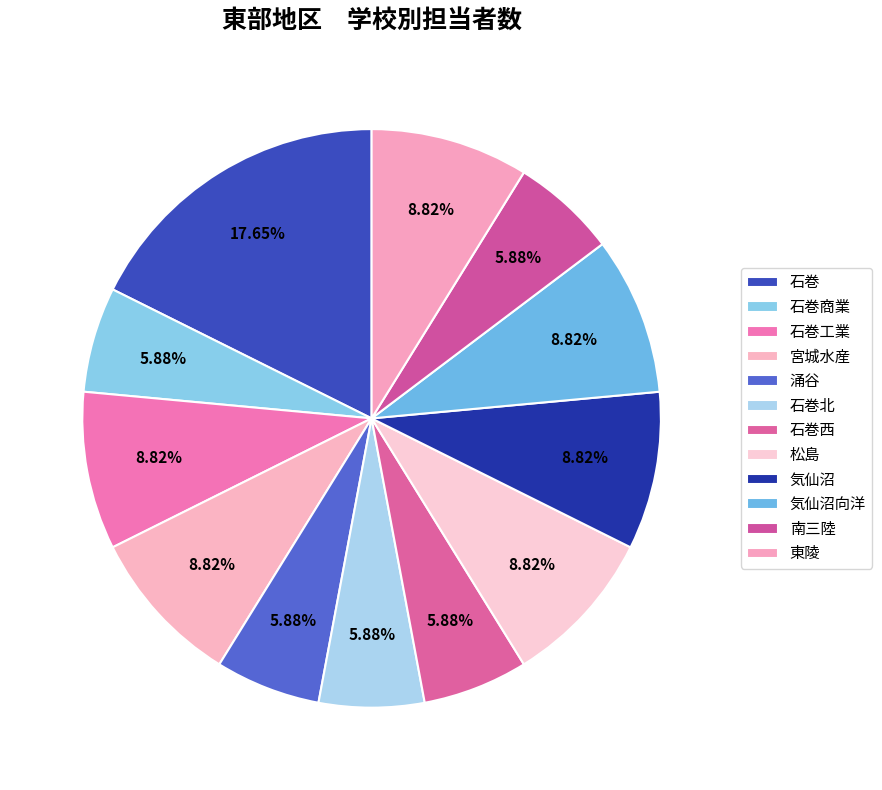

Is it true that 涌谷 is 11% of the pie?

False